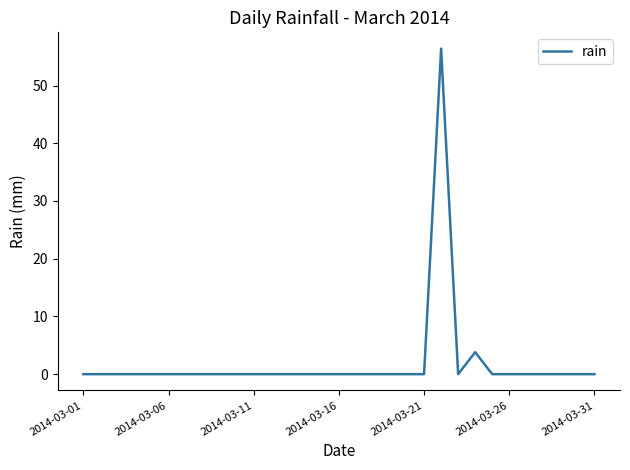

What is the greatest value displayed?

56.4